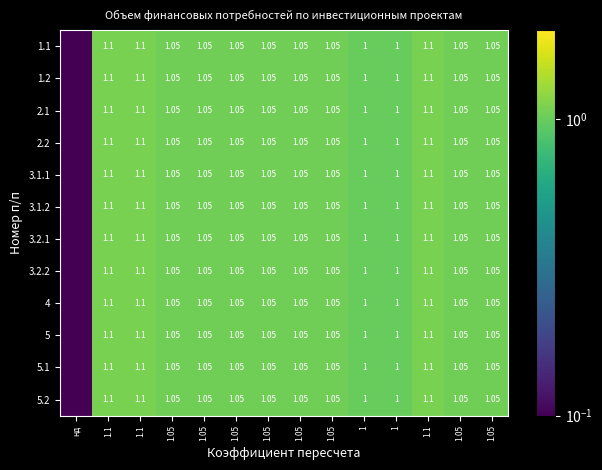

At which label is 5 closest to 0?

нд